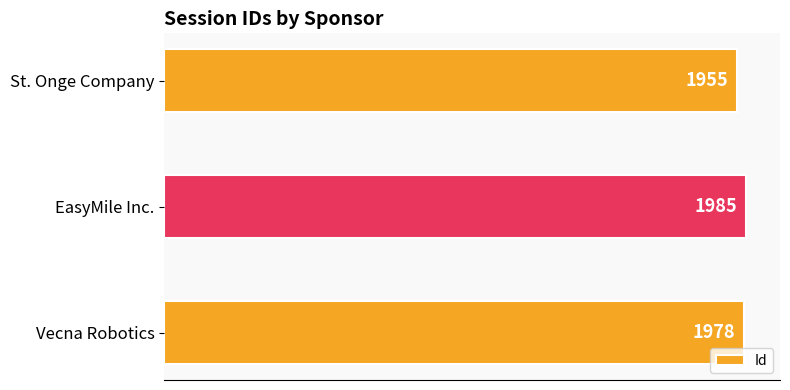

List the labels in order of value, smallest first.

St. Onge Company, Vecna Robotics, EasyMile Inc.